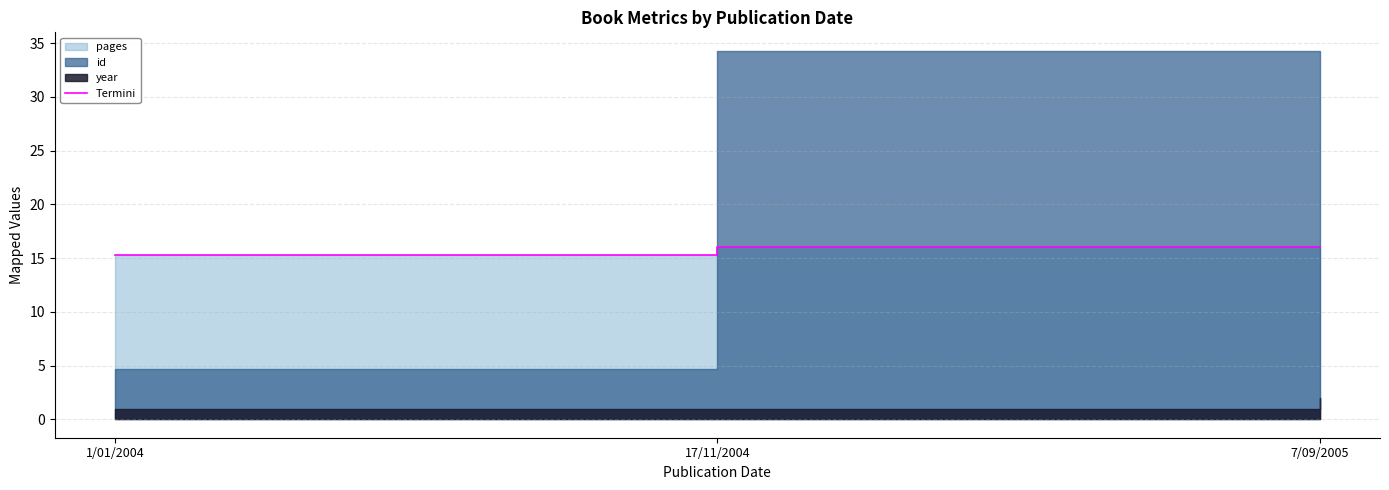

What is the difference between the values at 1/01/2004 and 17/11/2004?

0.7